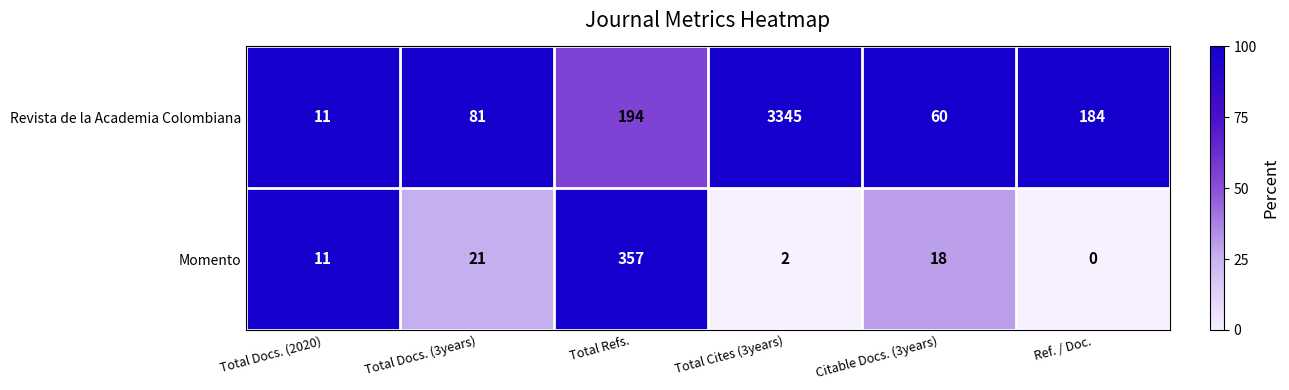

What is the sum of the Revista de la Academia Colombiana values at Ref. / Doc. and Total Refs.?

378